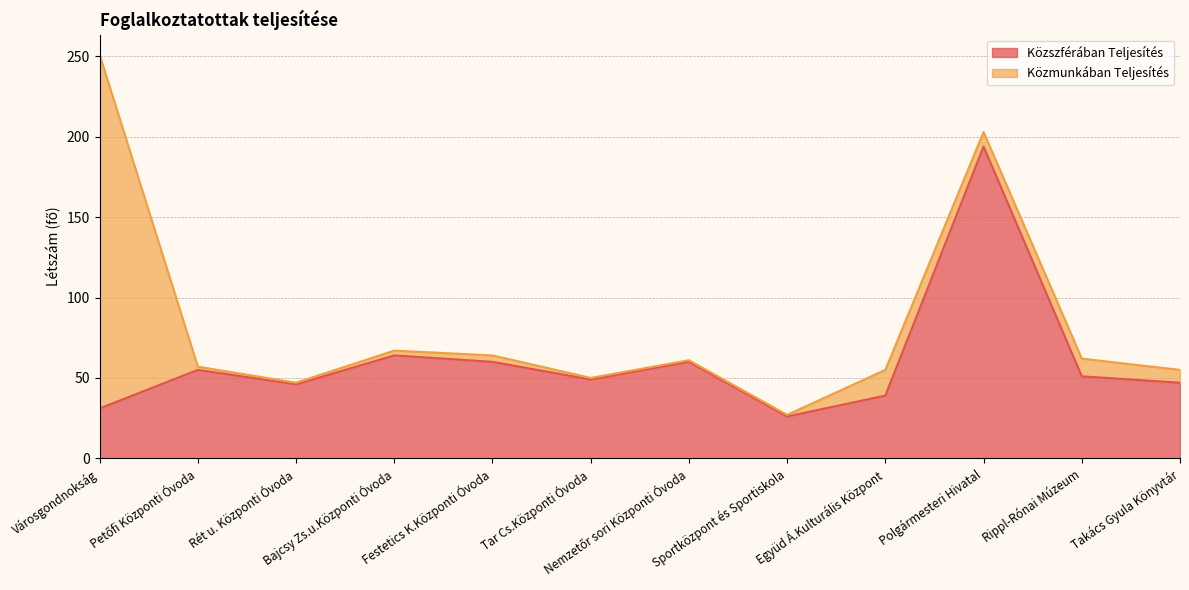

Between Tar Cs.Központi Óvoda and Festetics K.Központi Óvoda, which is larger?

Festetics K.Központi Óvoda